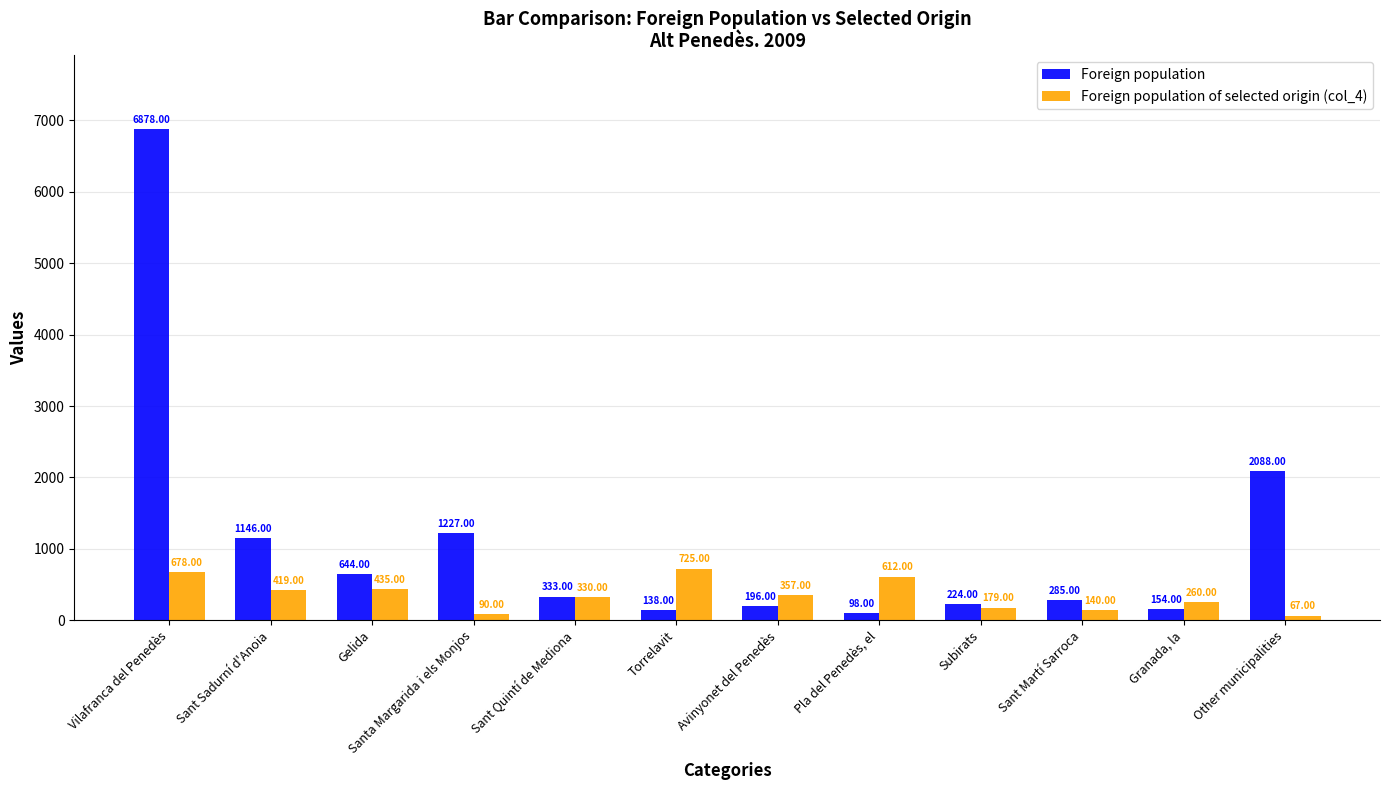

Which category has the highest value in the Foreign population series?

Vilafranca del Penedès